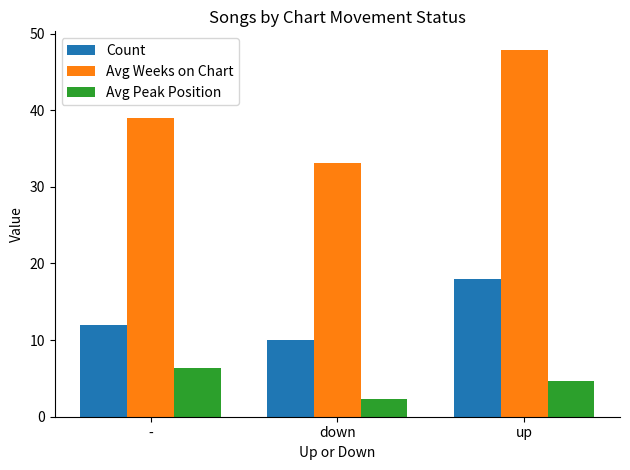

What is the label of the 1st bar from the right?

up